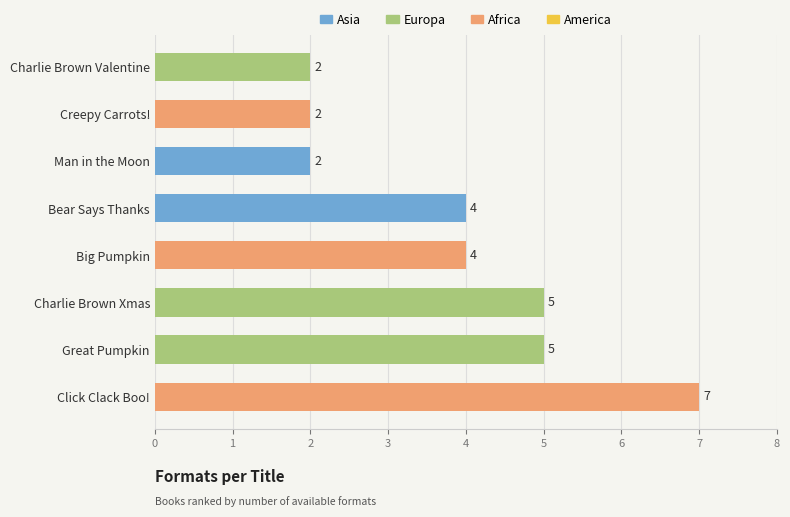

Reading bottom to top, list all the values displayed in this chart.

7	5	5	4	4	2	2	2